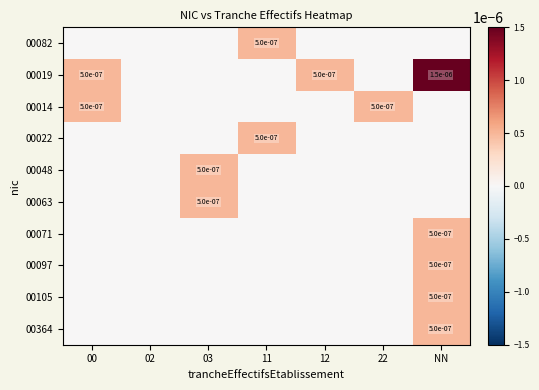

True or false: 00063 has a value of 0.0 at 03.

True